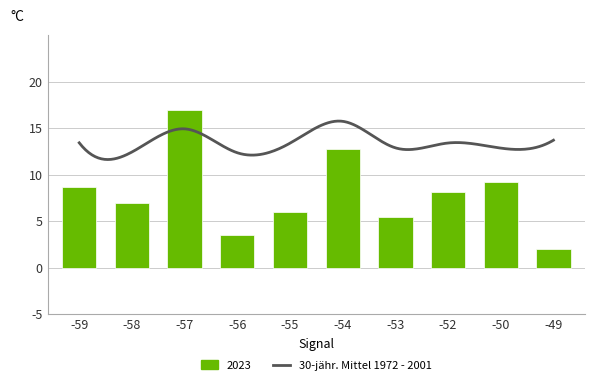

Which category has the highest value across all series?

-57